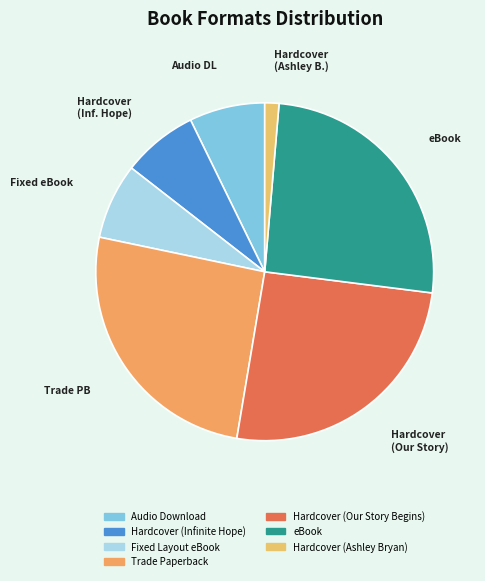

Which has a higher value, Hardcover (Infinite Hope) or Hardcover (Ashley Bryan)?

Hardcover (Infinite Hope)